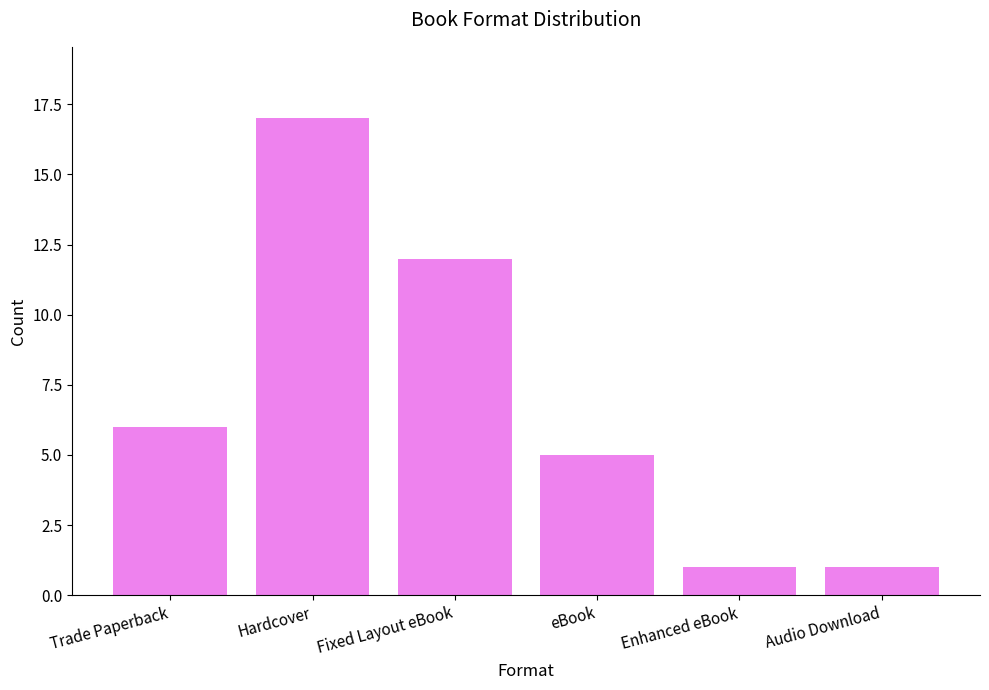

Reading left to right, list all the values displayed in this chart.

6	17	12	5	1	1